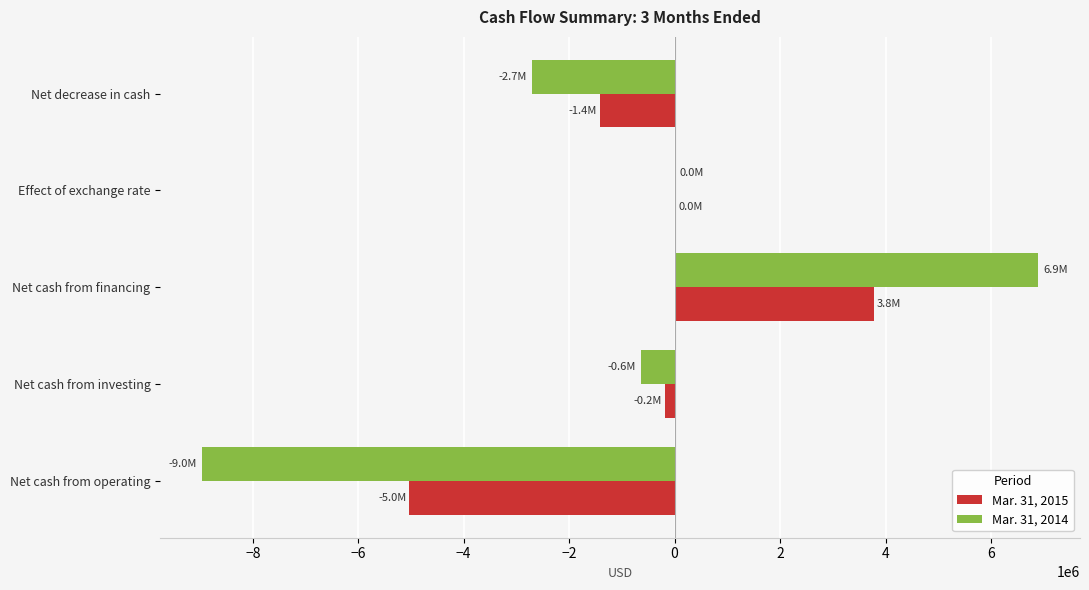

The value of Mar. 31, 2014 at Net cash from financing is 3131780. True or false?

False